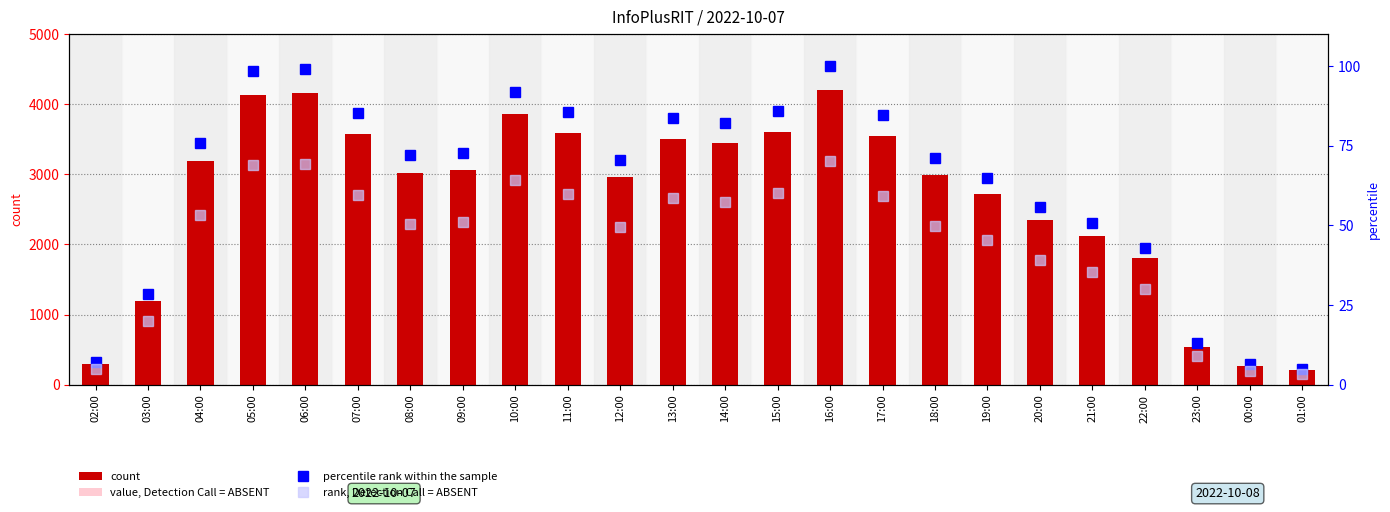

What is the difference between the maximum and minimum values in the count series?

3989.0